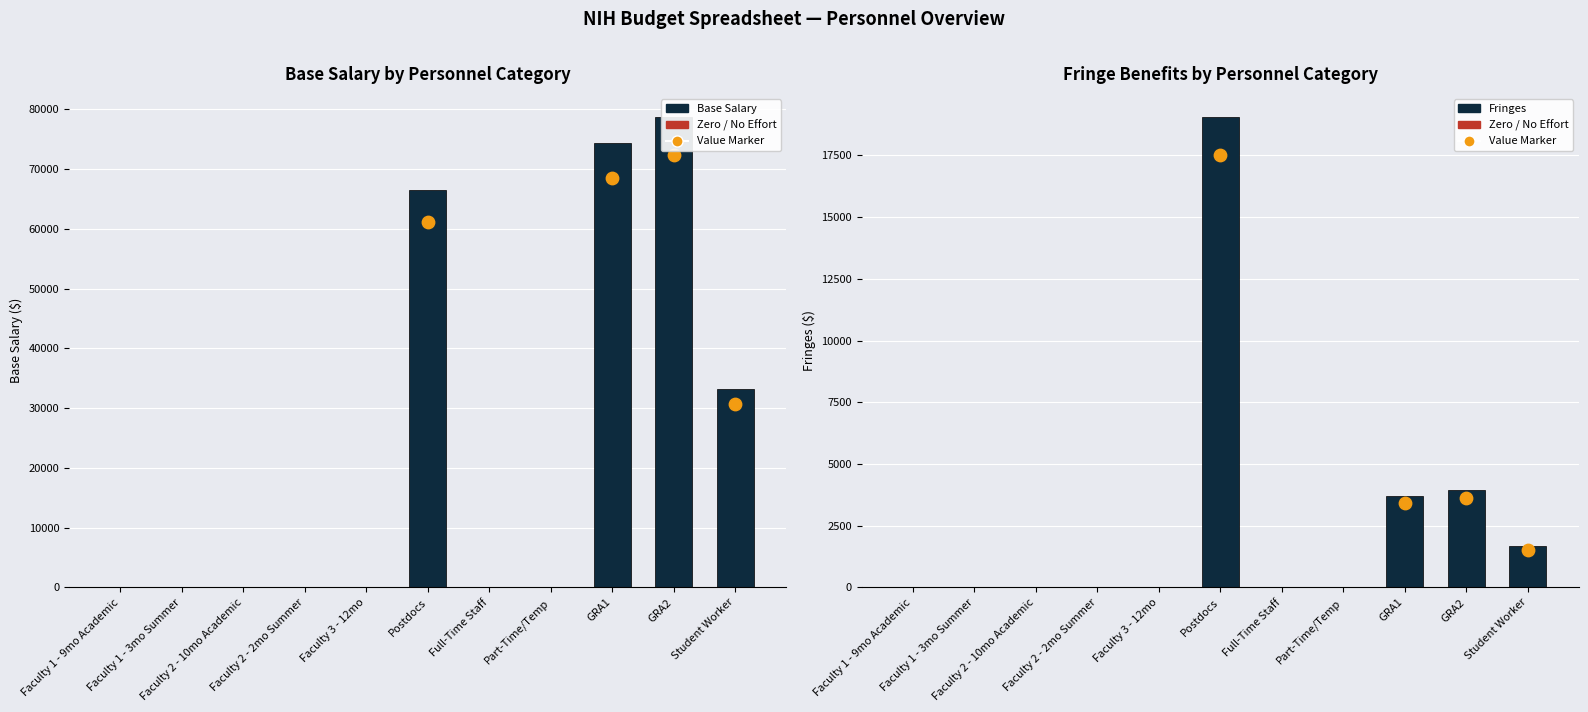

Which series has the largest total across all categories?

Base Salary